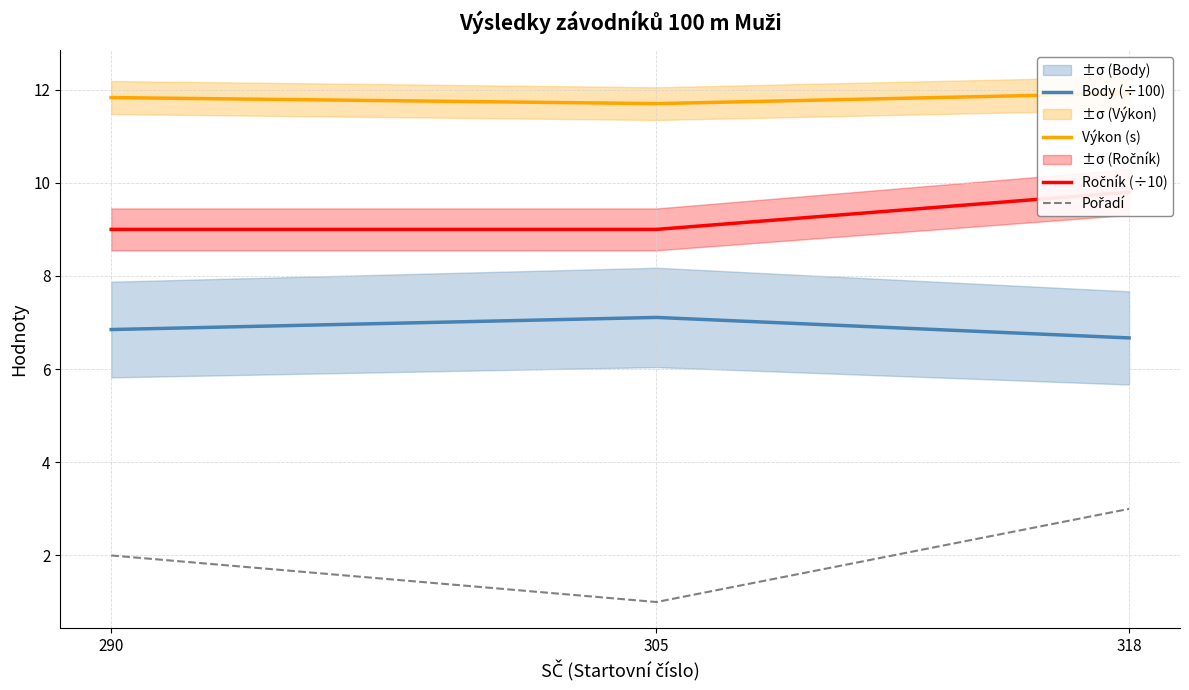

What is the sum of all Pořadí values?

6.0